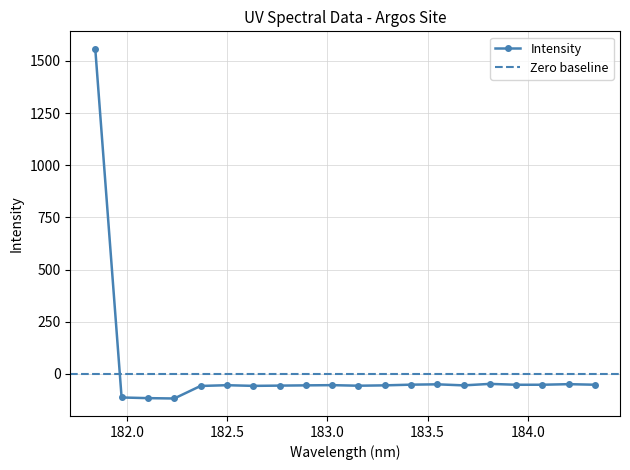

Reading left to right, extract all data points from this chart.

1557.8	-112.6	-115.8	-117.5	-57.5	-53.9	-57.1	-55.8	-54.6	-53.6	-56.3	-54.6	-51.3	-49.6	-54.7	-47.6	-51.8	-51.6	-48.9	-51.6